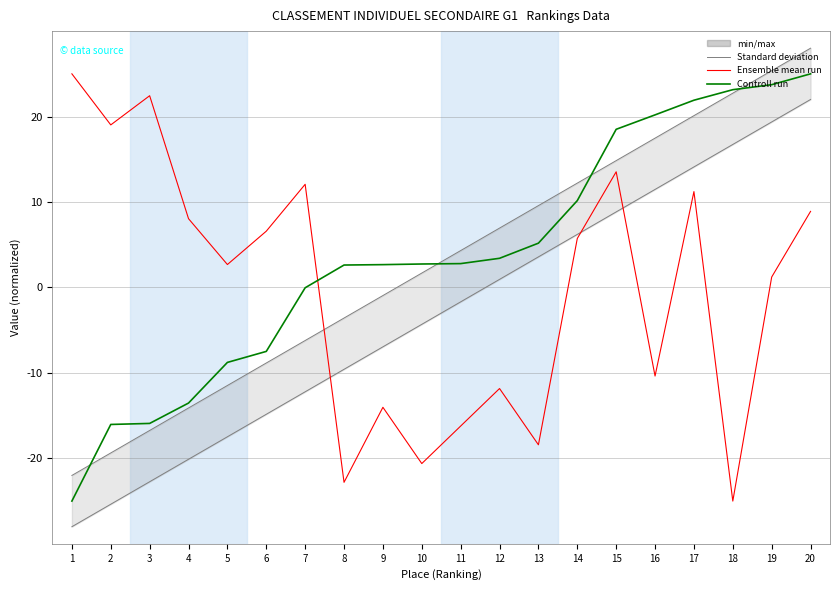

Rank the series by their average value, from lowest to highest.

Ensemble mean run, Standard deviation, Controll run